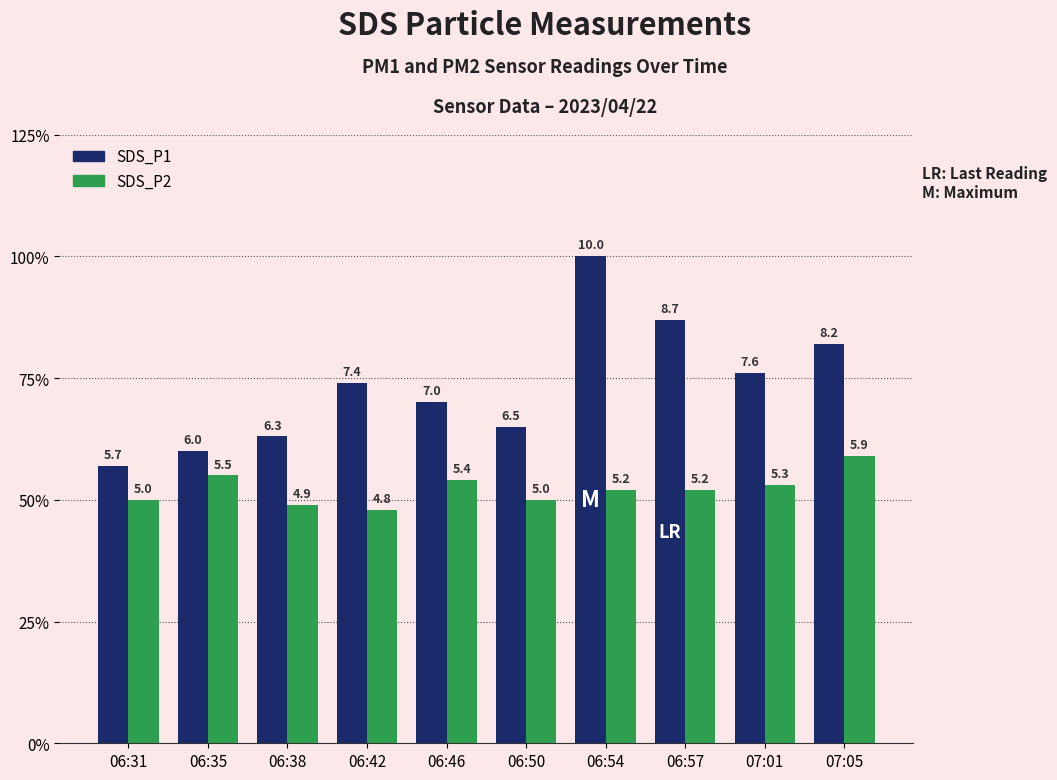

The value of SDS_P2 at 06:54 is 2.9. True or false?

False